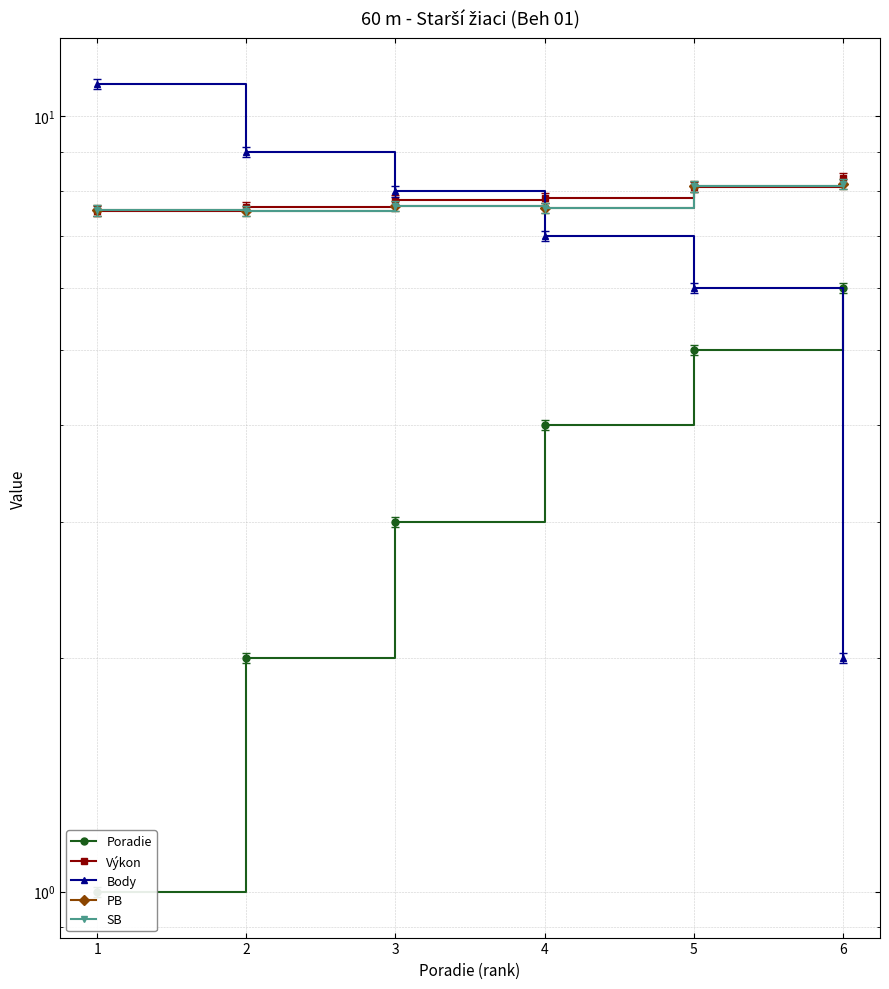

Rank the categories by SB value from lowest to highest.

2, 1, 4, 3, 5, 6